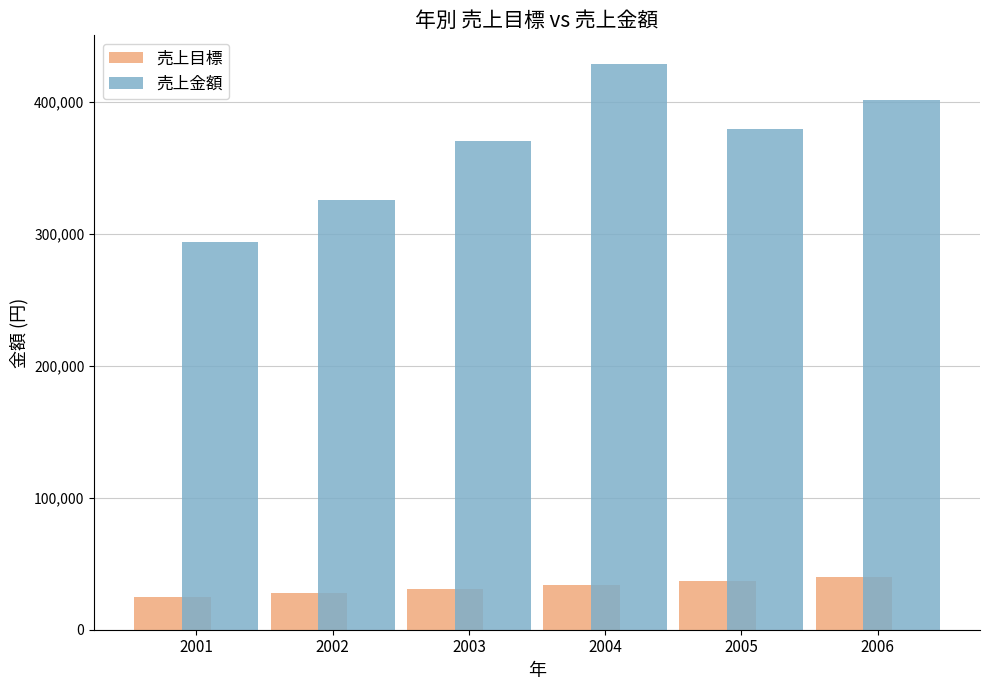

What is the sum of all 売上目標 values?

195000